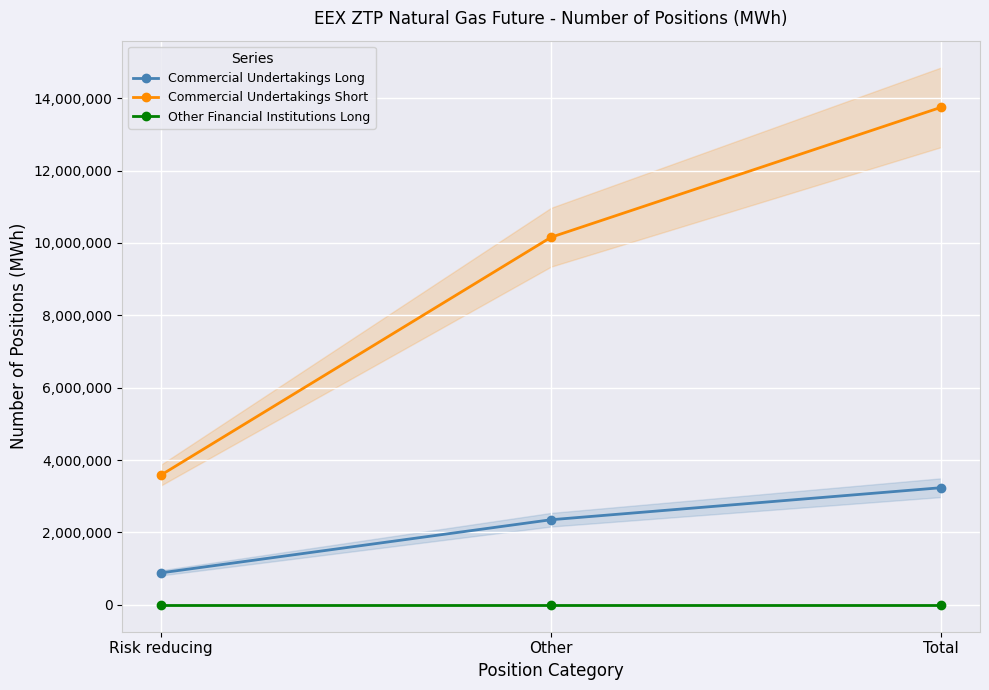

Reading left to right, extract all data points from this chart.

Commercial Undertakings Long: 884826	2352465	3237291
Commercial Undertakings Short: 3589752	10159044	13748796
Other Financial Institutions Long: 0	0	0